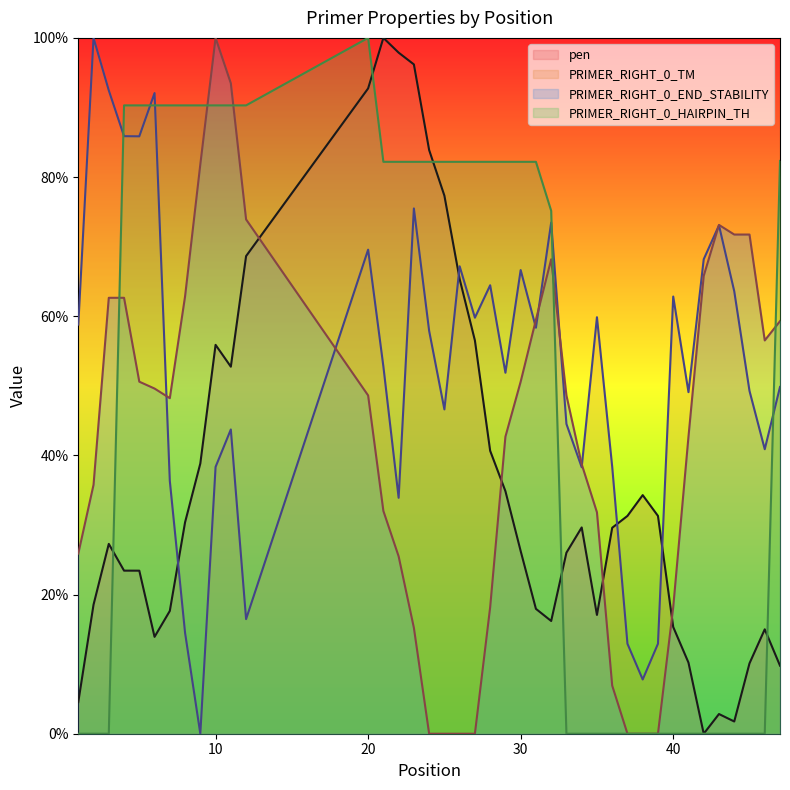

Reading left to right, what are all the values shown in this chart?

pen: 1=0.0	2=0.2	3=0.3	4=0.2	5=0.2	6=0.1	7=0.2	8=0.3	9=0.4	10=0.6	11=0.5	12=0.7	20=0.9	21=1.0	22=1.0	23=1.0	24=0.8	25=0.8	26=0.7	27=0.6	28=0.4	29=0.3	30=0.3	31=0.2	32=0.2	33=0.3	34=0.3	35=0.2	36=0.3	37=0.3	38=0.3	39=0.3	40=0.2	41=0.1	42=0.0	43=0.0	44=0.0	45=0.1	46=0.2	47=0.1
PRIMER_RIGHT_0_TM: 1=0.6	2=1.0	3=0.9	4=0.9	5=0.9	6=0.9	7=0.4	8=0.1	9=0.0	10=0.4	11=0.4	12=0.2	20=0.7	21=0.5	22=0.3	23=0.8	24=0.6	25=0.5	26=0.7	27=0.6	28=0.6	29=0.5	30=0.7	31=0.6	32=0.7	33=0.4	34=0.4	35=0.6	36=0.4	37=0.1	38=0.1	39=0.1	40=0.6	41=0.5	42=0.7	43=0.7	44=0.6	45=0.5	46=0.4	47=0.5
PRIMER_RIGHT_0_END_STABILITY: 1=0.3	2=0.4	3=0.6	4=0.6	5=0.5	6=0.5	7=0.5	8=0.6	9=0.8	10=1.0	11=0.9	12=0.7	20=0.5	21=0.3	22=0.3	23=0.2	24=0.0	25=0.0	26=0.0	27=0.0	28=0.2	29=0.4	30=0.5	31=0.6	32=0.7	33=0.5	34=0.4	35=0.3	36=0.1	37=0.0	38=0.0	39=0.0	40=0.2	41=0.4	42=0.7	43=0.7	44=0.7	45=0.7	46=0.6	47=0.6
PRIMER_RIGHT_0_HAIRPIN_TH: 1=0.0	2=0.0	3=0.0	4=0.9	5=0.9	6=0.9	7=0.9	8=0.9	9=0.9	10=0.9	11=0.9	12=0.9	20=1.0	21=0.8	22=0.8	23=0.8	24=0.8	25=0.8	26=0.8	27=0.8	28=0.8	29=0.8	30=0.8	31=0.8	32=0.8	33=0.0	34=0.0	35=0.0	36=0.0	37=0.0	38=0.0	39=0.0	40=0.0	41=0.0	42=0.0	43=0.0	44=0.0	45=0.0	46=0.0	47=0.8